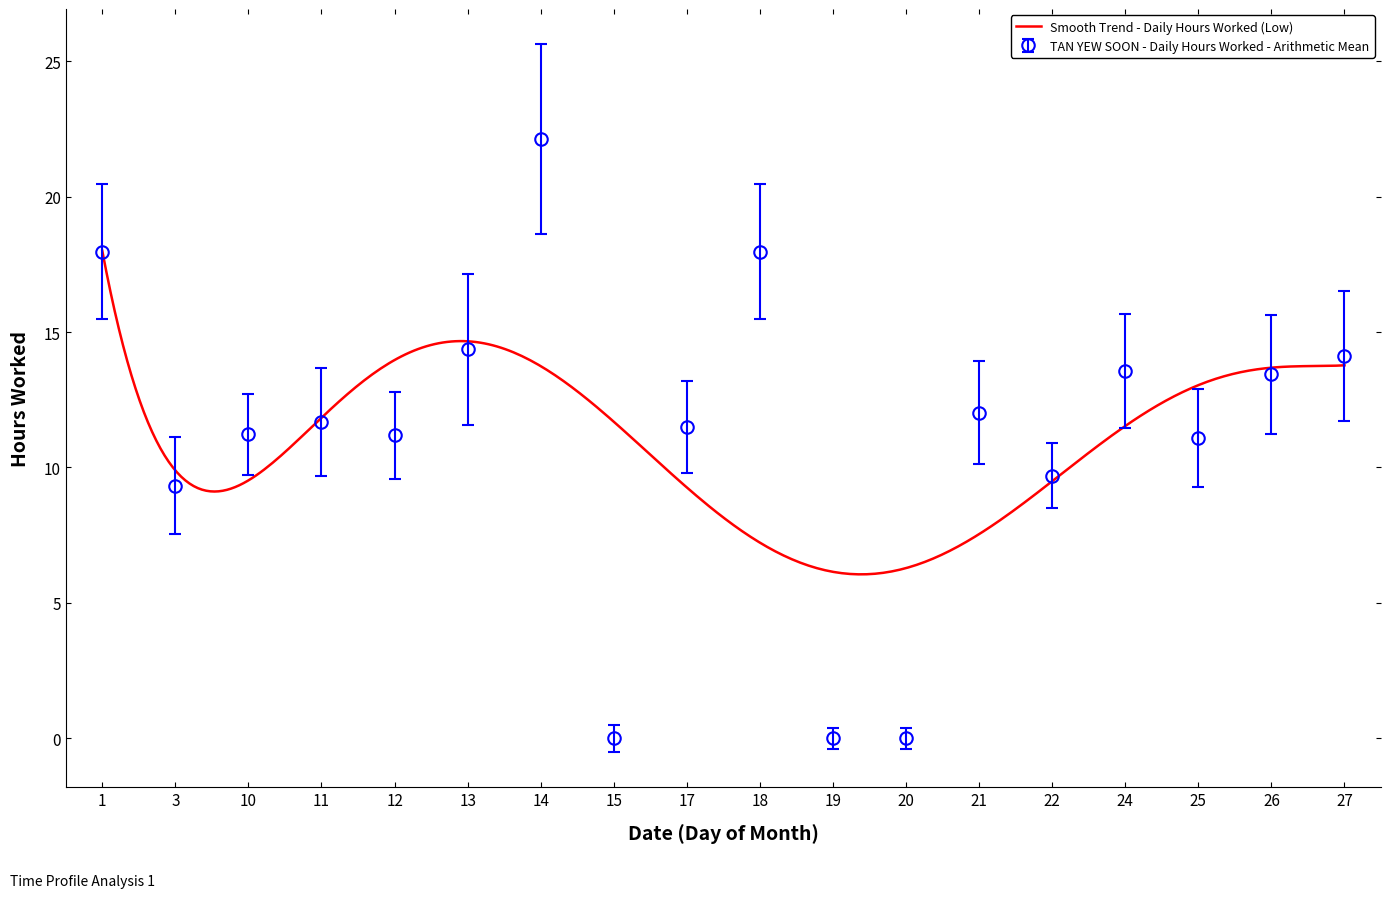

At which label is Daily Hours Worked (Low) closest to 11?

25